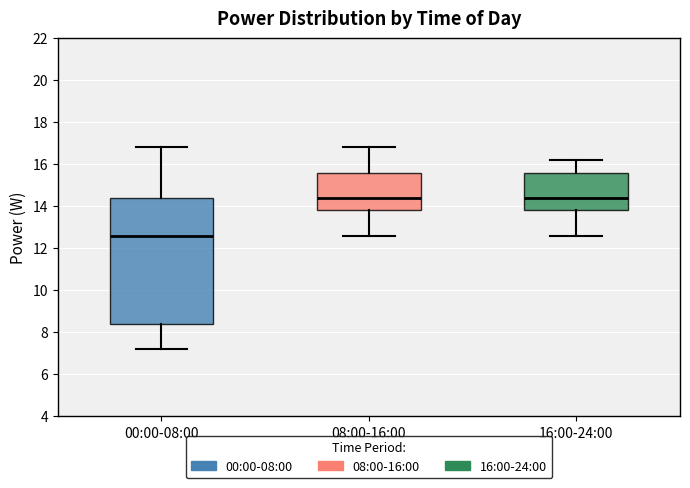

Reading left to right, read every box against the y-axis: the position of its median line, the range the box covers, and the ends of its whiskers. The values are not printed on the chart, so give them approximately, as read against the axis.

00:00-08:00: median 12.6, box 8.4 to 14.4, whiskers 7.2 to 16.8
08:00-16:00: median 14.4, box 13.8 to 15.6, whiskers 12.6 to 16.8
16:00-24:00: median 14.4, box 13.8 to 15.6, whiskers 12.6 to 16.2